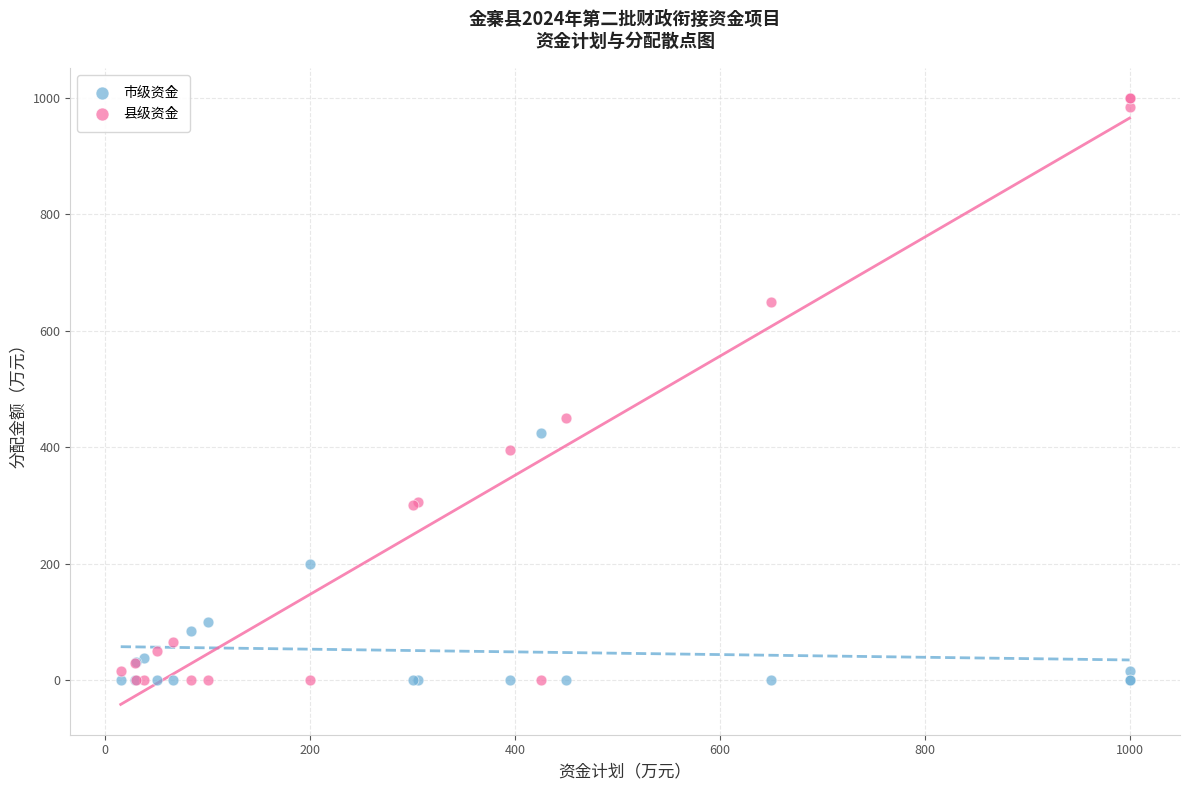

Which series has the largest Y range (max minus min)?

县级资金